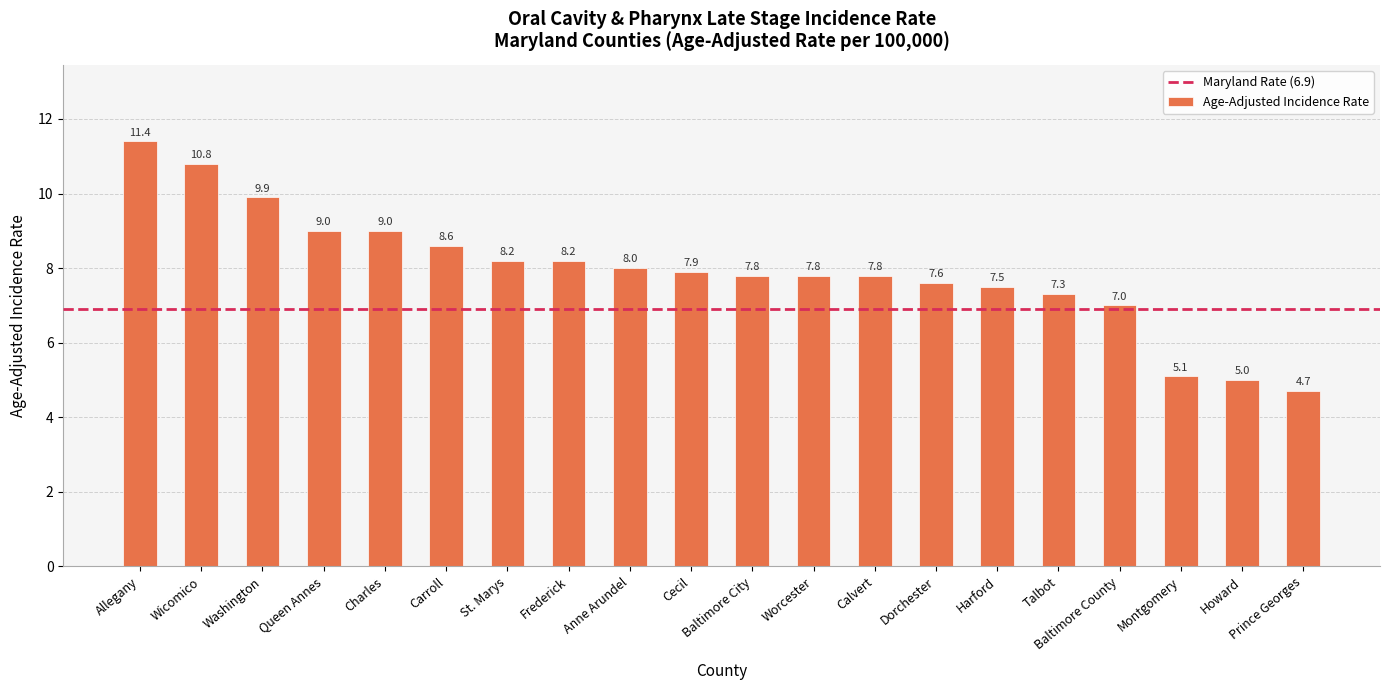

How many bars are there in total?

20